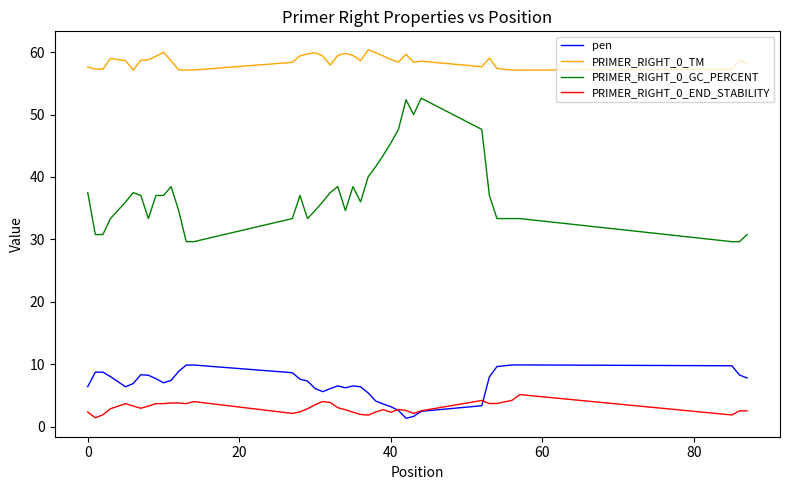

Does the chart display data point markers on the line(s)?

No